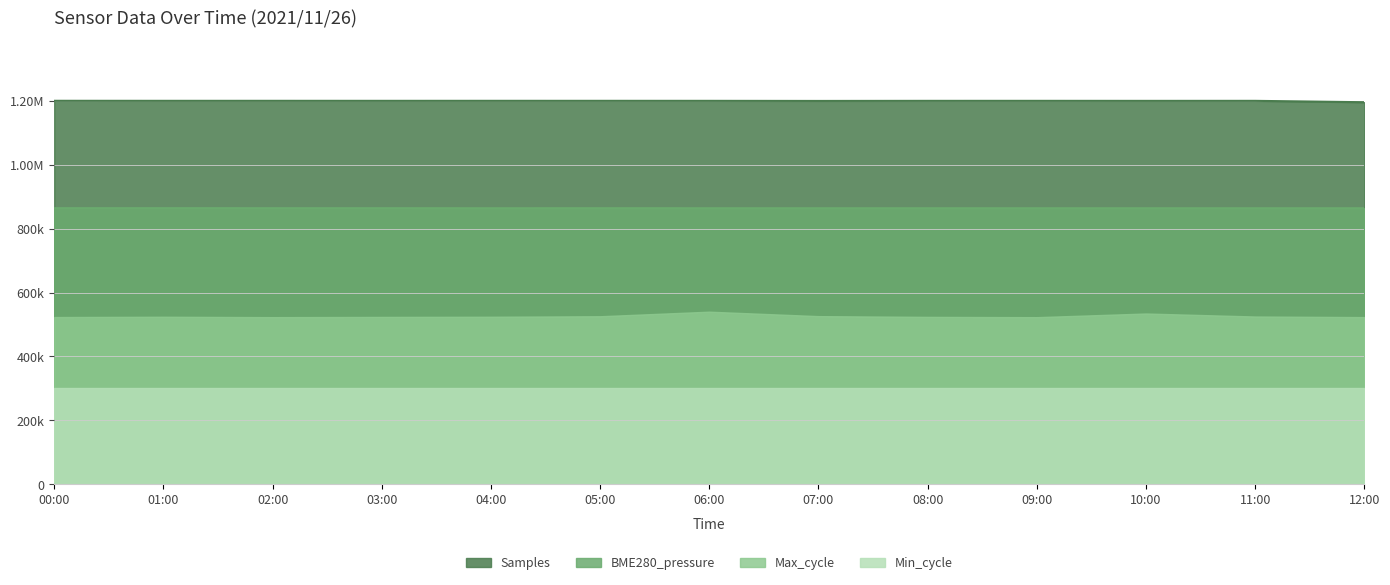

In BME280_pressure, how many points are higher than both neighbors (excluding endpoints)?

4